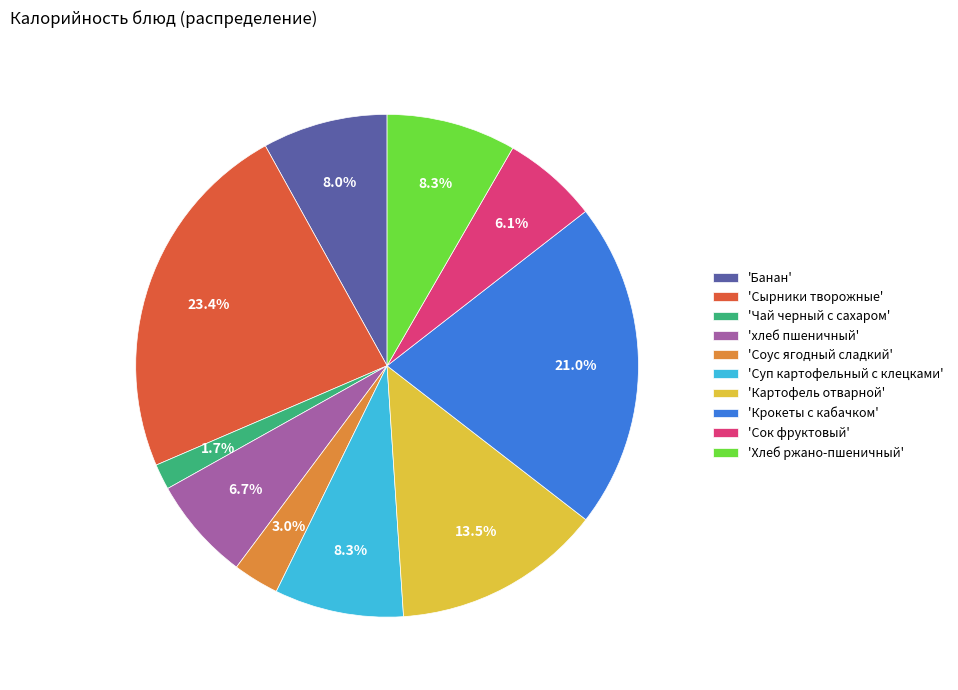

Approximately how many times larger is the value at 'Суп картофельный с клецками' compared to 'Сок фруктовый'?

1.4